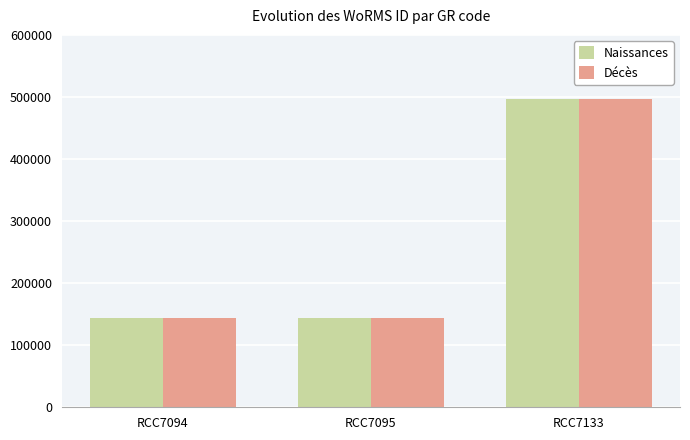

Reading right to left, what are all the values shown in this chart?

Naissances: RCC7133=496299	RCC7095=144099	RCC7094=144099
Décès: RCC7133=496299	RCC7095=144099	RCC7094=144099